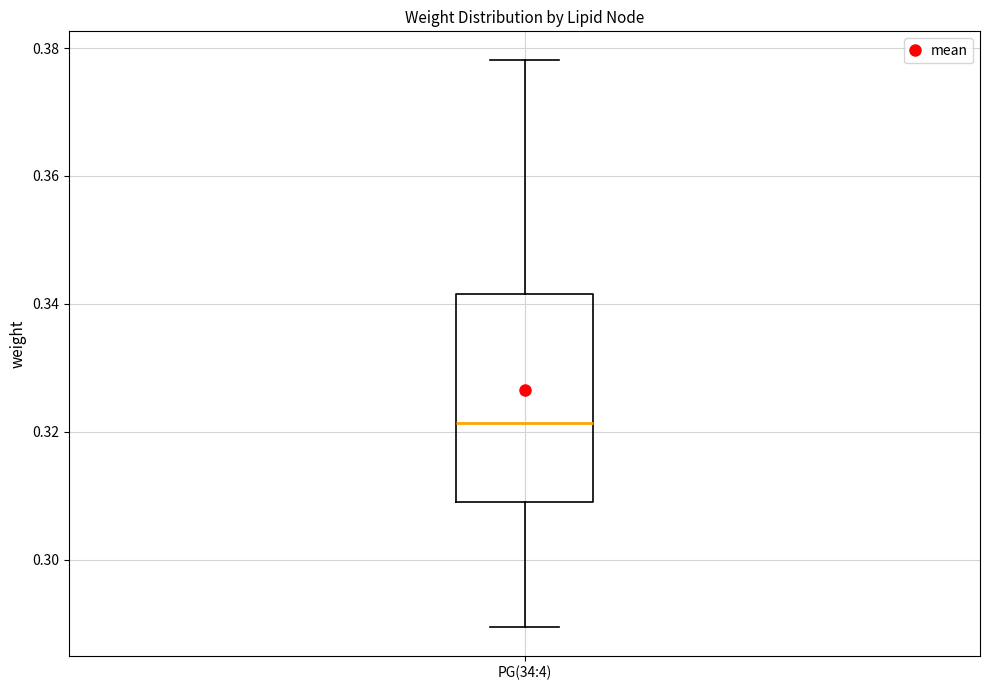

Transcribe this box plot: give where the median line is, the range the box spans, and where the two whiskers end, as read against the y-axis. The values are not printed on the chart, so give them approximately, as read against the axis.

median 0.322, box 0.310 to 0.342, whiskers 0.290 to 0.378